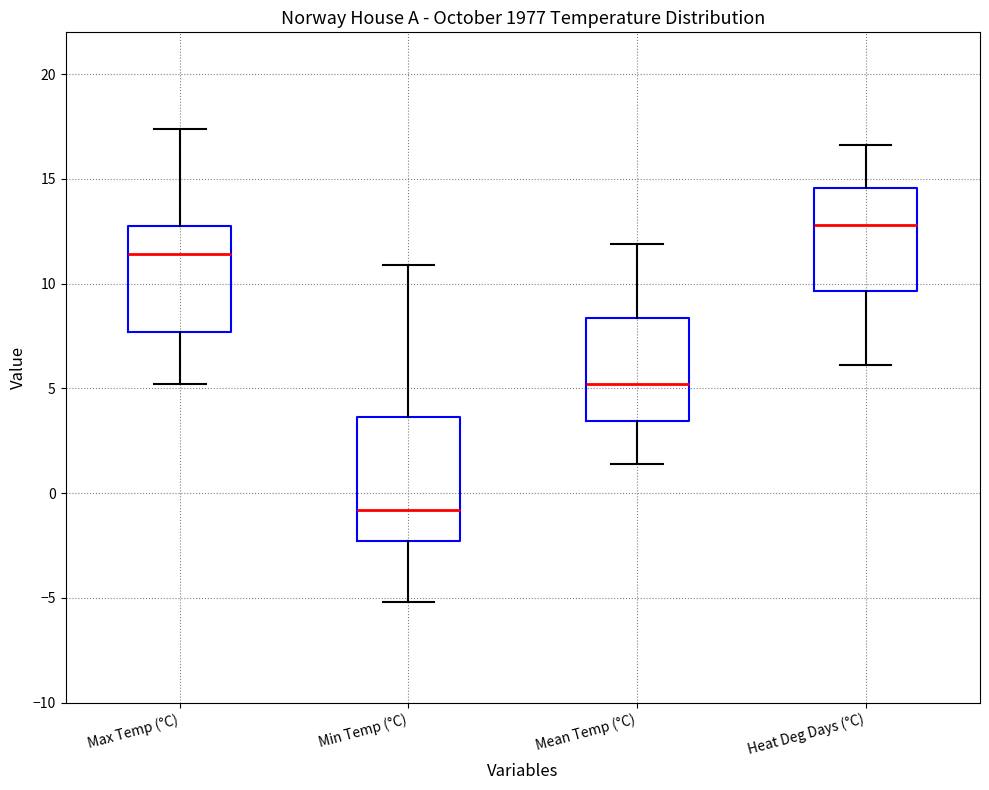

Reading left to right, read every box against the y-axis: the position of its median line, the range the box covers, and the ends of its whiskers. The values are not printed on the chart, so give them approximately, as read against the axis.

Max Temp (°C): median 11.5, box 7.5 to 13.0, whiskers 5.0 to 17.5
Min Temp (°C): median -1.0, box -2.5 to 3.5, whiskers -5.0 to 11.0
Mean Temp (°C): median 5.0, box 3.5 to 8.5, whiskers 1.5 to 12.0
Heat Deg Days (°C): median 13.0, box 9.5 to 14.5, whiskers 6.0 to 16.5